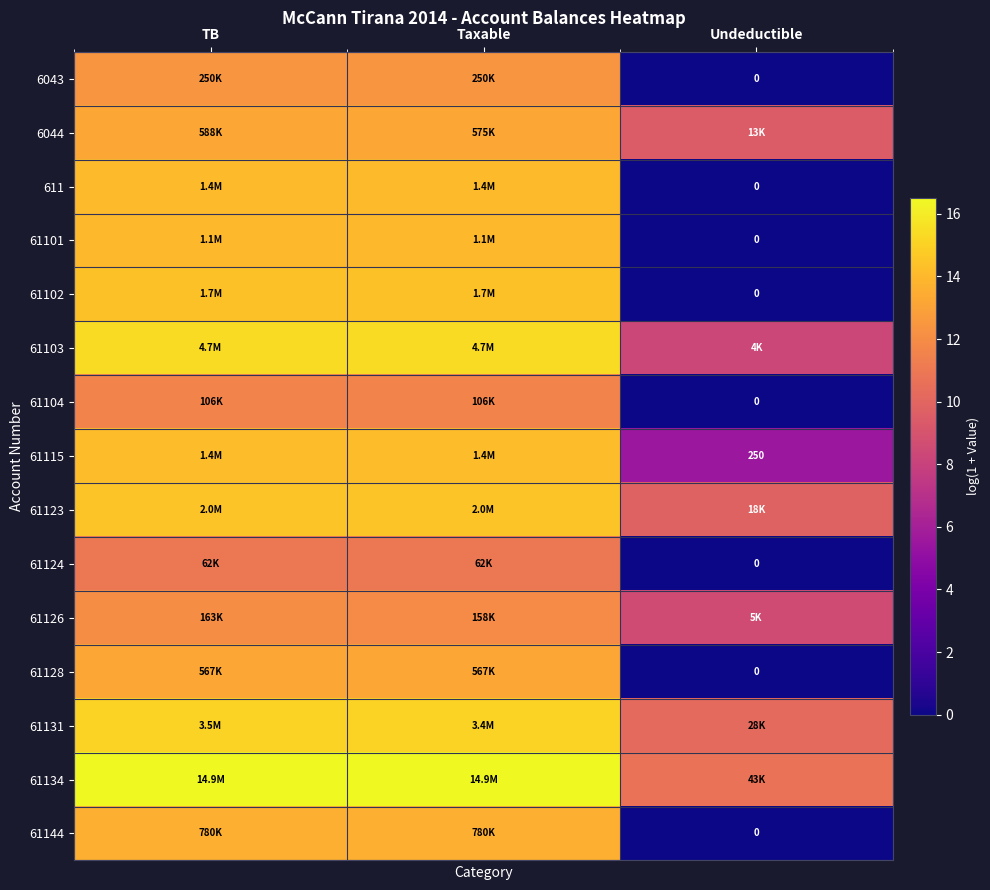

Is the value of 61131 at Taxable greater than the value of 61126 at TB?

Yes